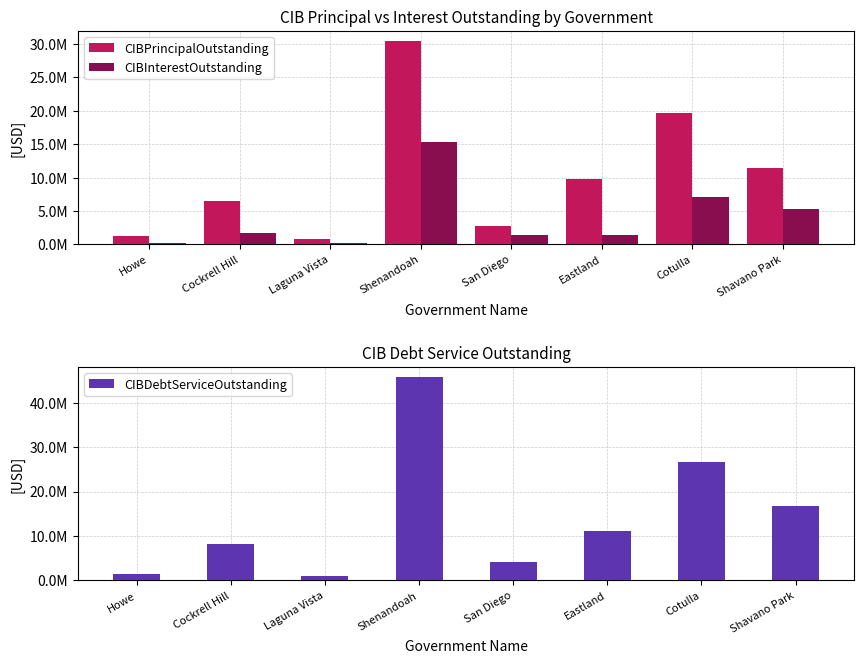

Which series has the largest total across all categories?

CIBDebtServiceOutstanding